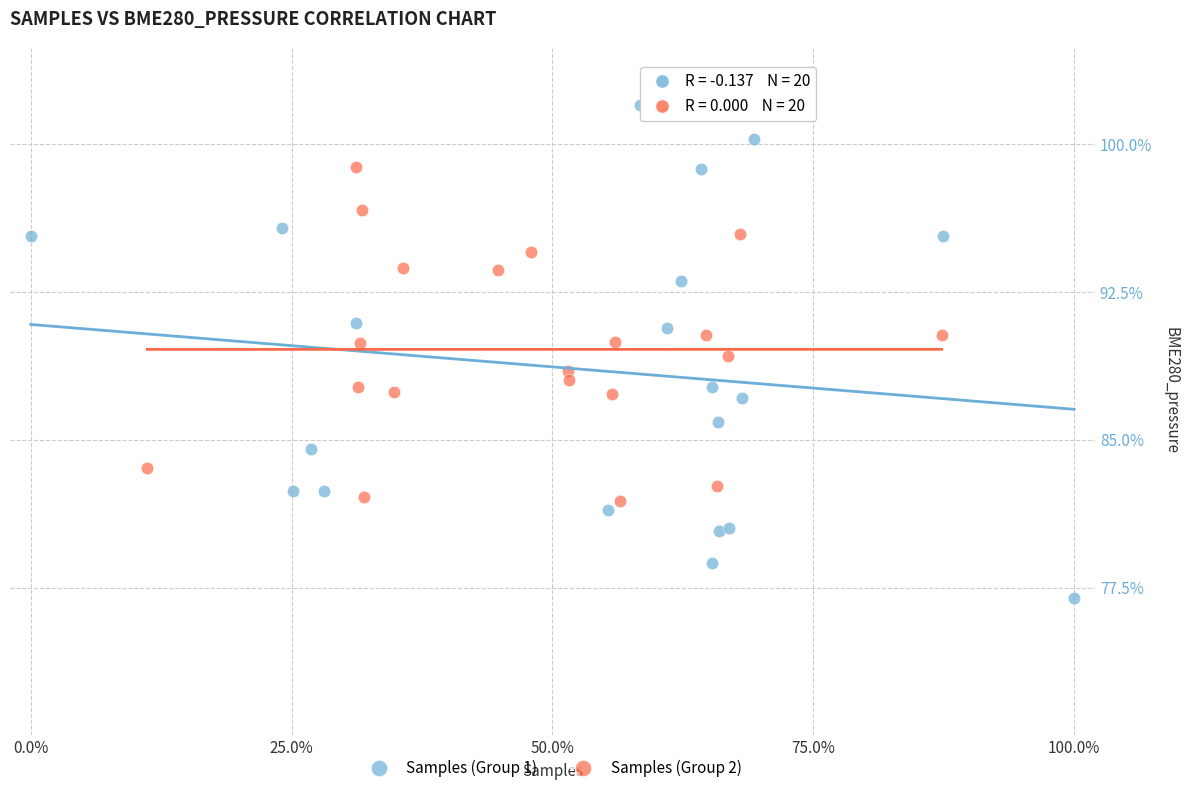

Which series reaches the maximum Y coordinate?

Samples (Group 1)